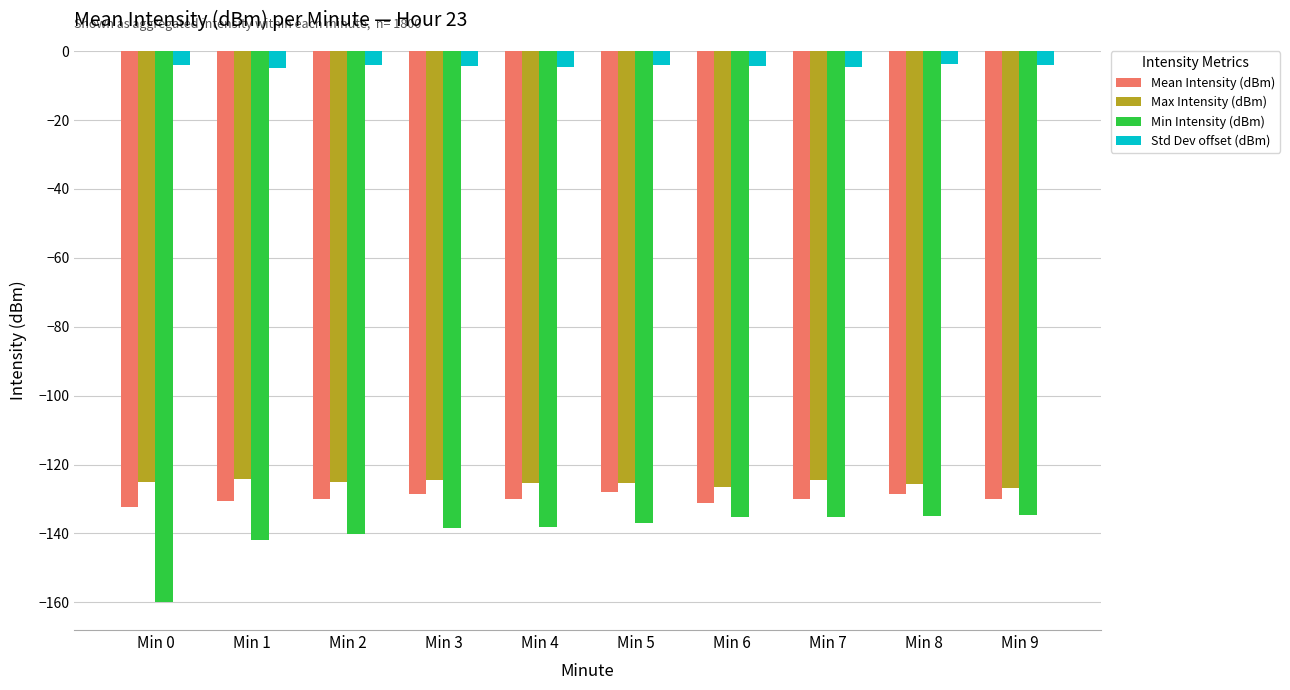

Which category has the lowest value across all series?

Min 0